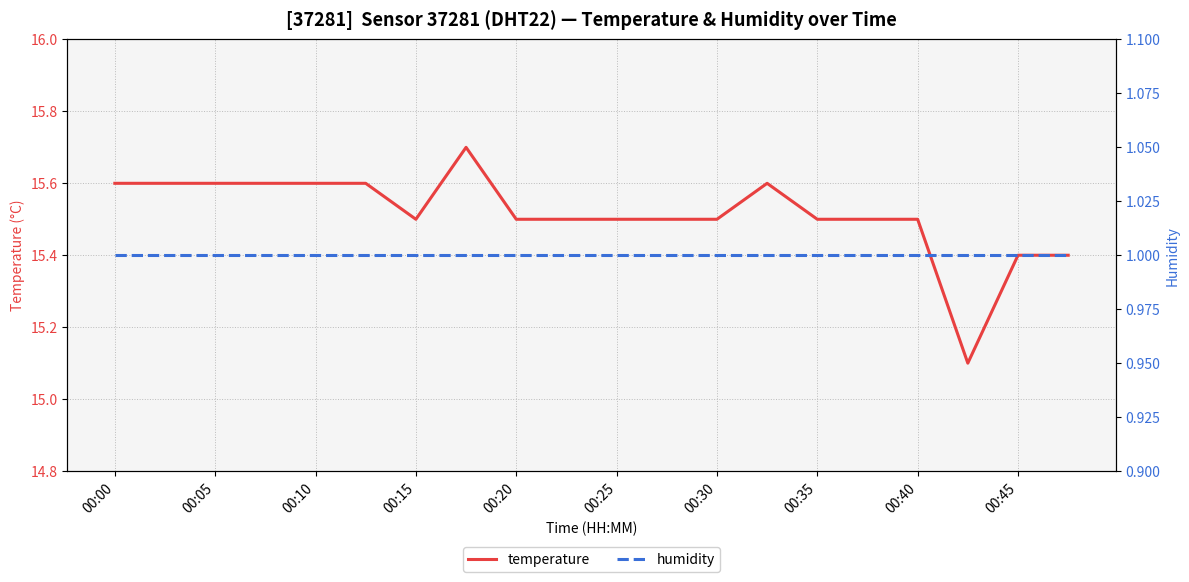

List the series in order of their peak value, lowest first.

humidity, temperature